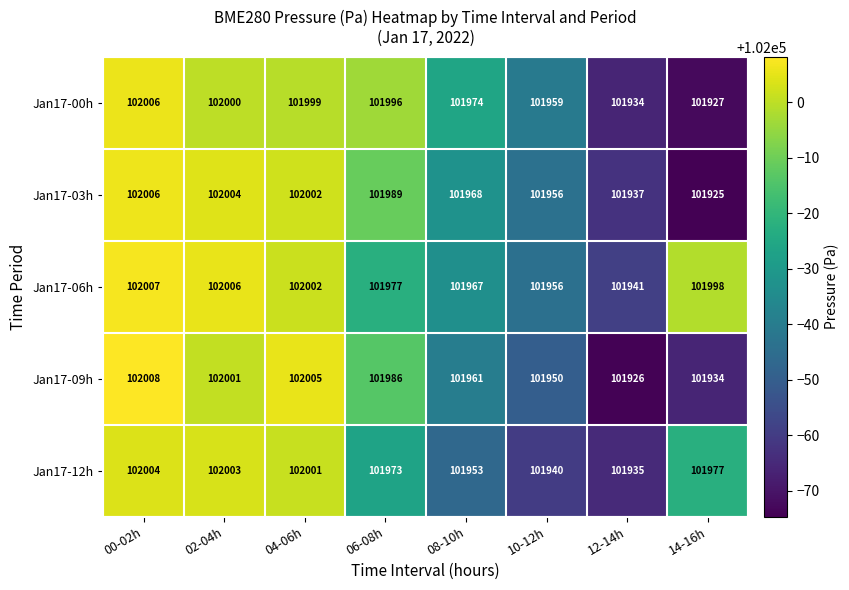

Which label corresponds to the smallest value in the chart?

14-16h